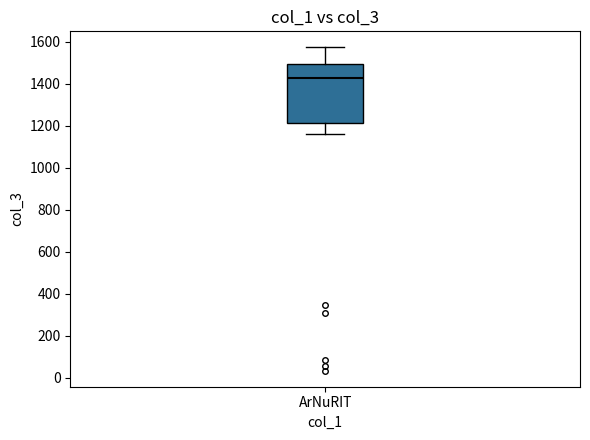

Where does the lower whisker of the box for ArNuRIT end on the y-axis? The values are not printed on the chart, so give them approximately, as read against the axis.

1160